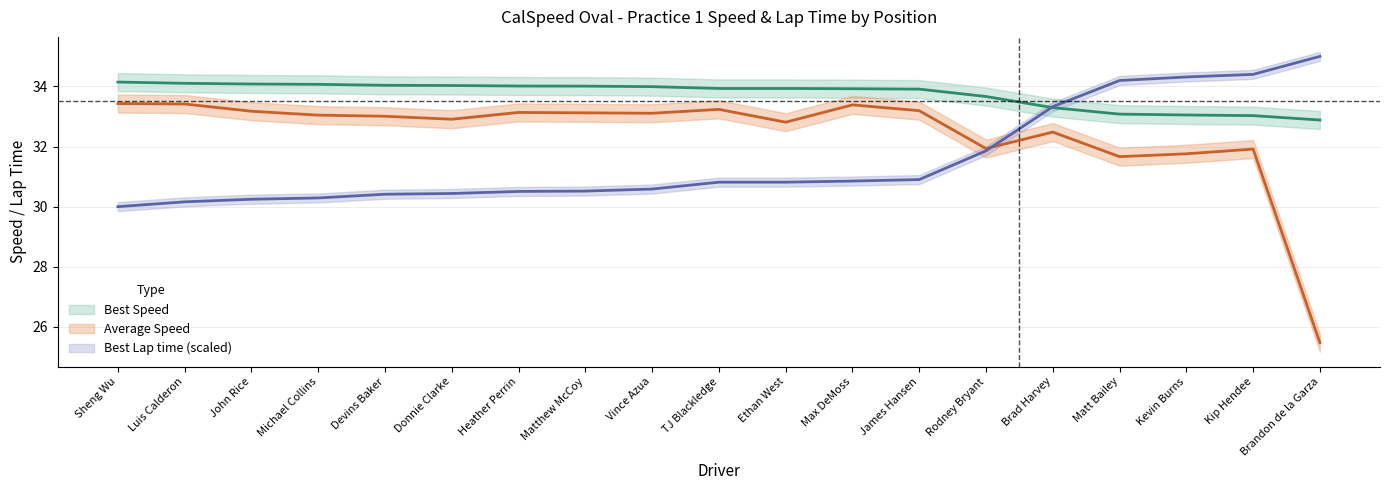

How many times do Best Lap time and Best Speed cross each other?

1